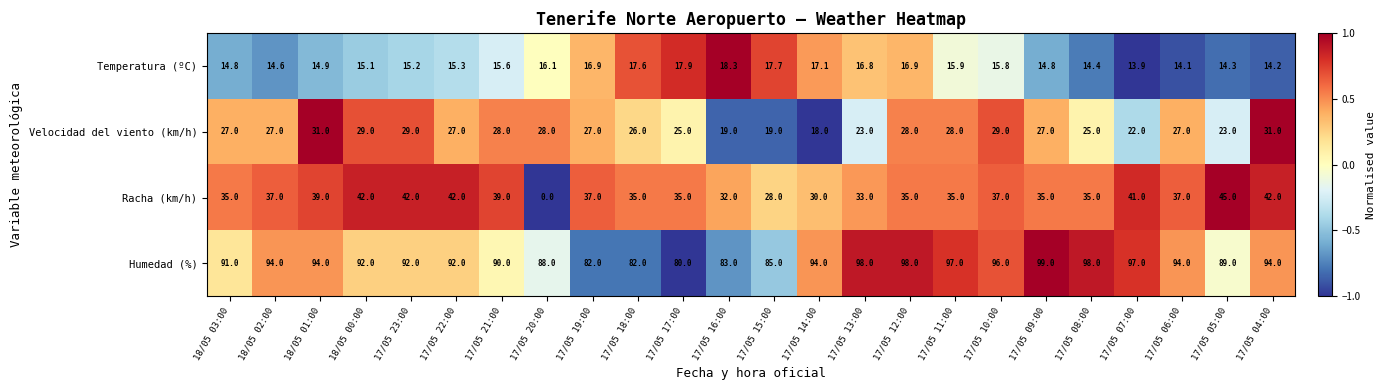

List the series in order of their peak value, lowest first.

Temperatura (ºC), Velocidad del viento (km/h), Racha (km/h), Humedad (%)